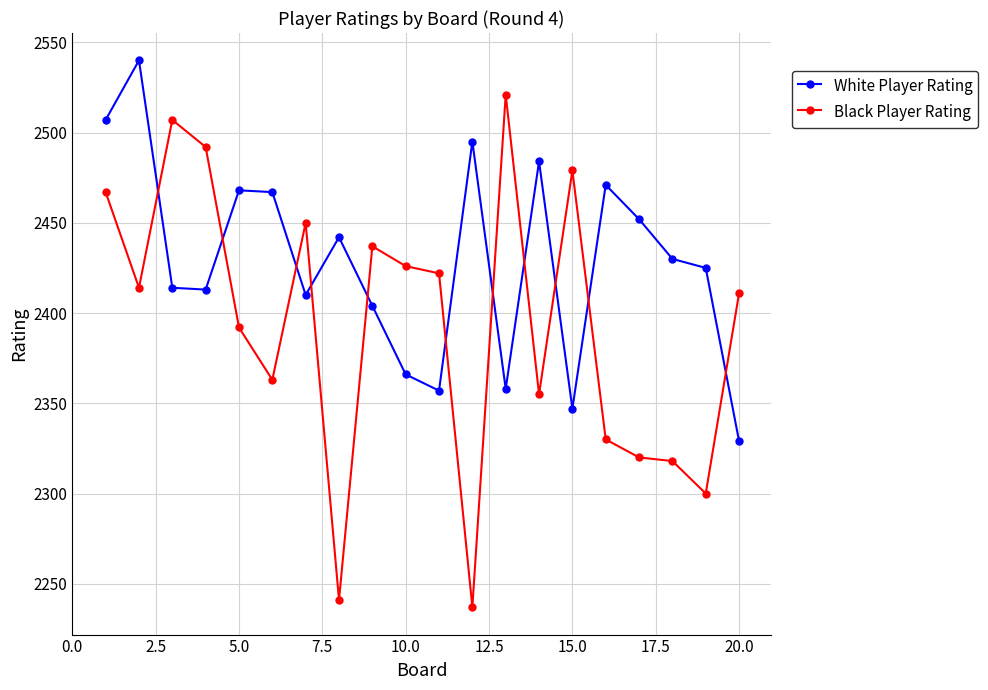

List the series in order of their peak value, highest first.

White Player Rating, Black Player Rating